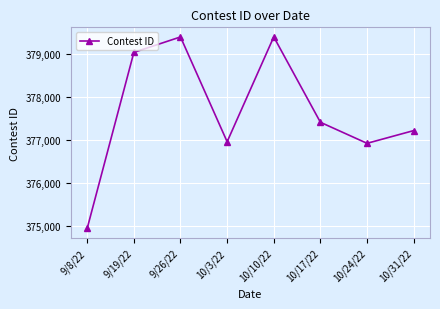

What is the ratio of the value at 10/3/22 to the value at 9/8/22?

1.0